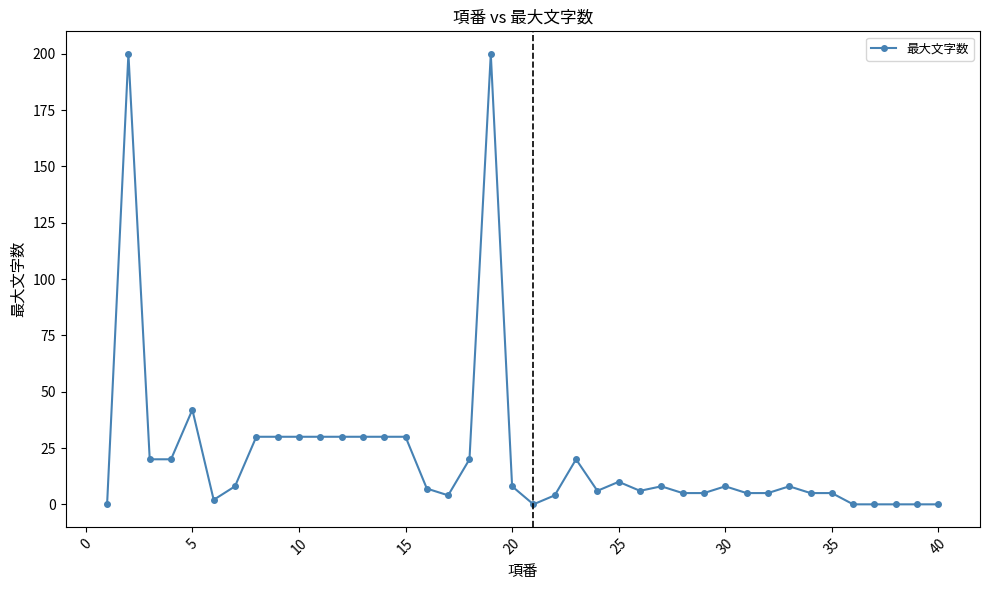

What is the greatest value displayed?

200